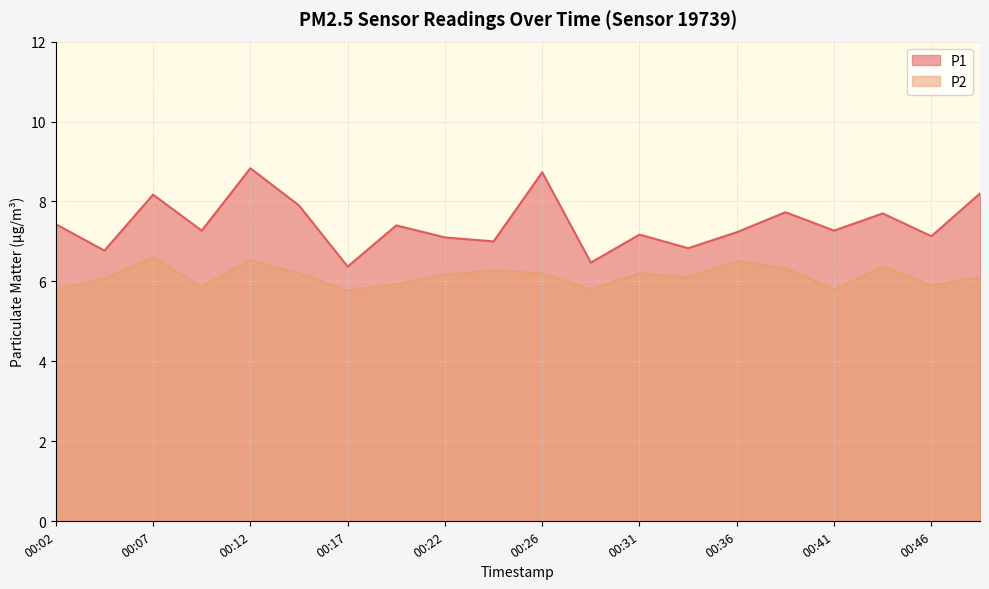

How many interior local valleys does the P1 series have?

8